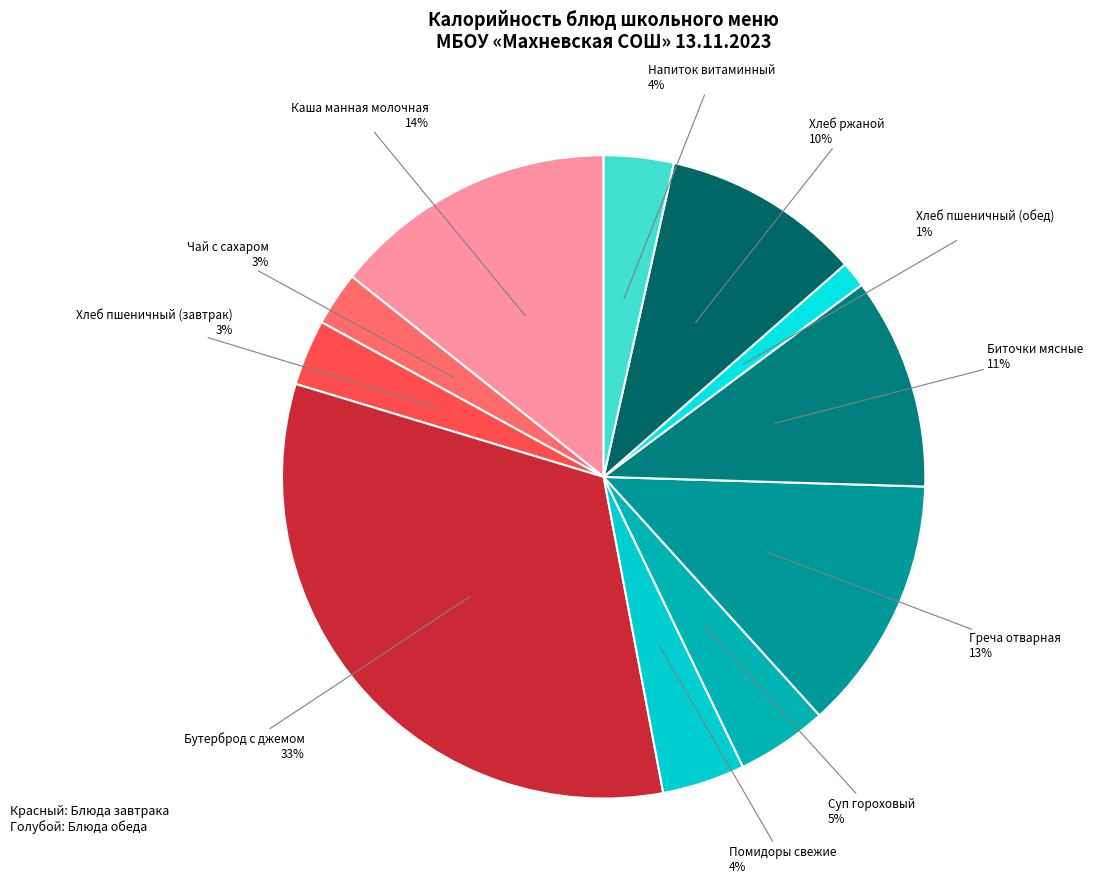

Combined, do Греча отварная and Каша манная молочная account for over 50%?

No